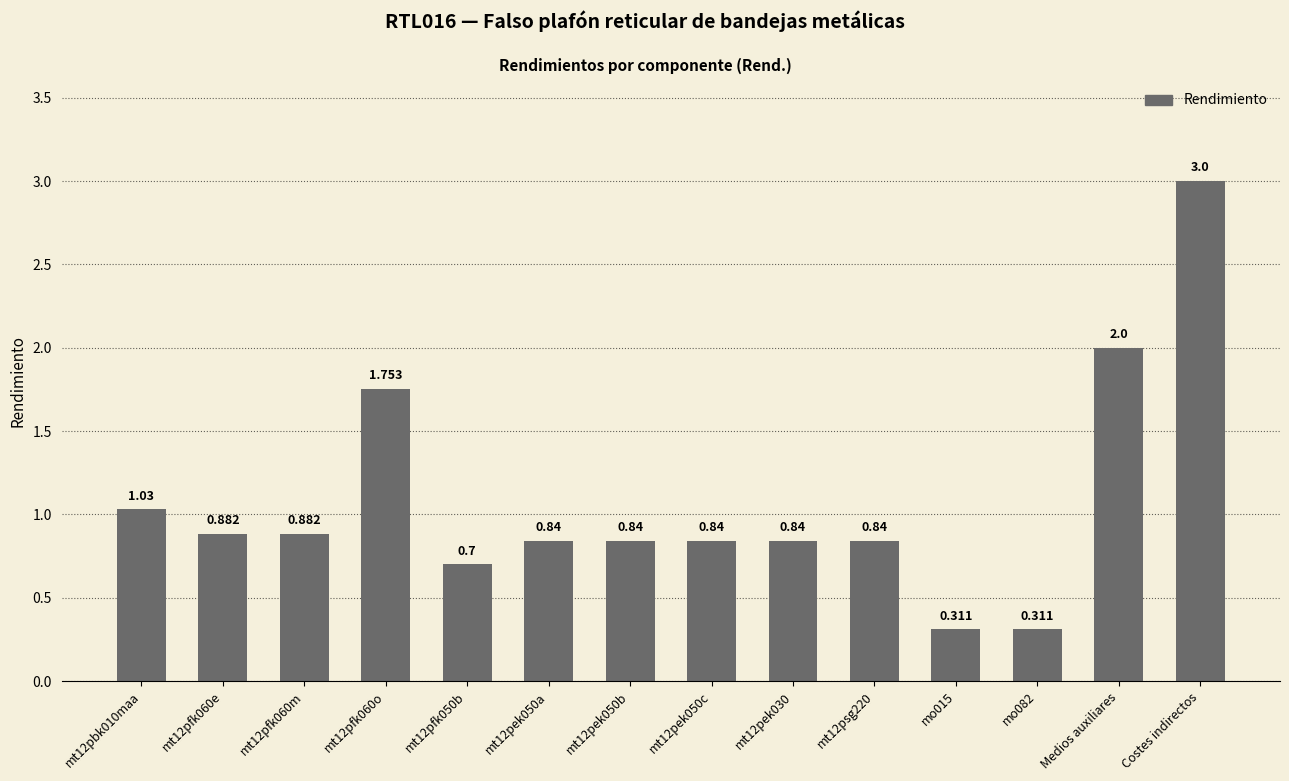

Which has a higher value, Costes indirectos or mt12pek050c?

Costes indirectos